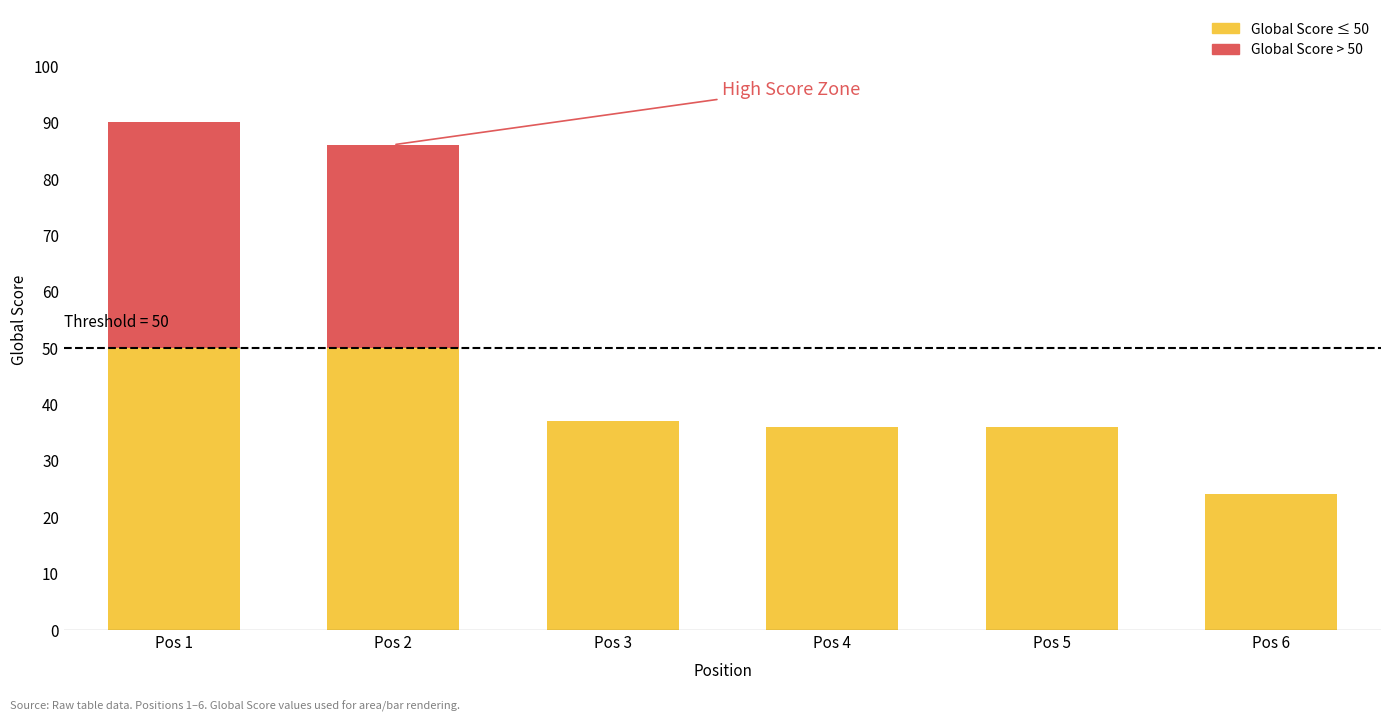

What is the total value across all series at Pos 5?

36